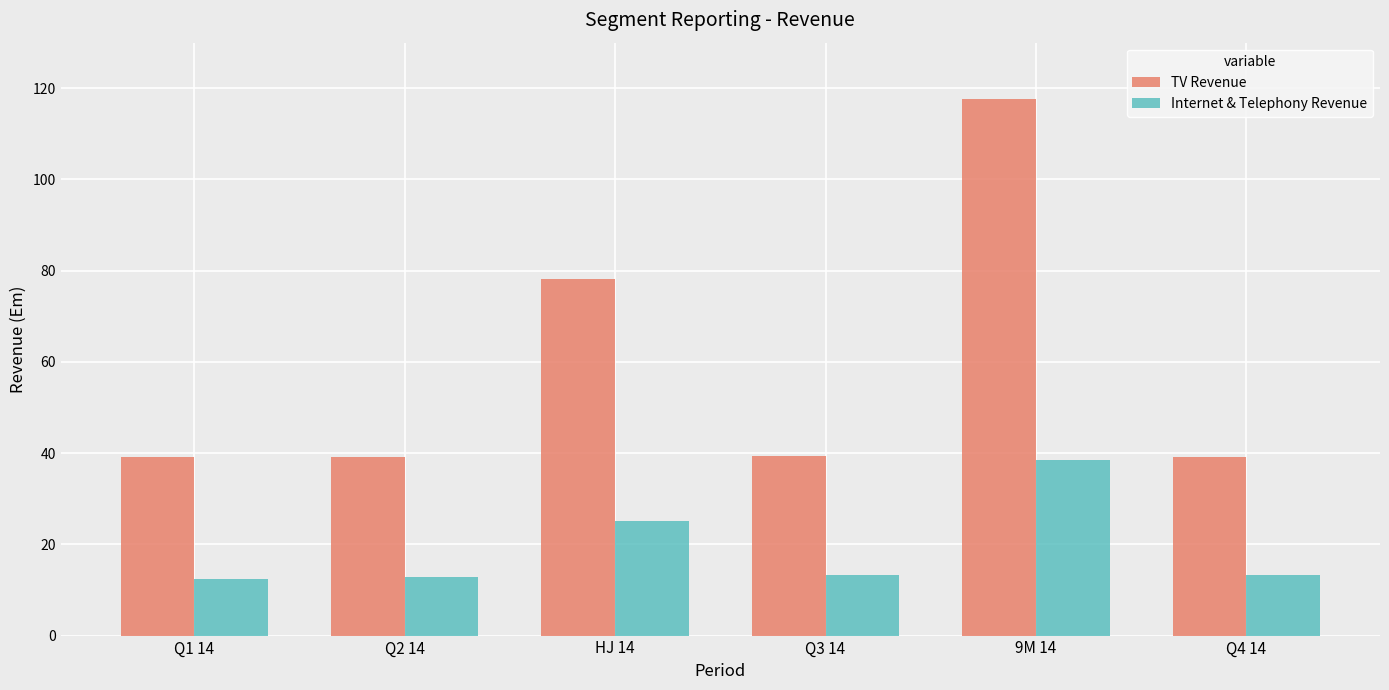

Is it true that TV Revenue equals 39.2 at Q4 14?

True